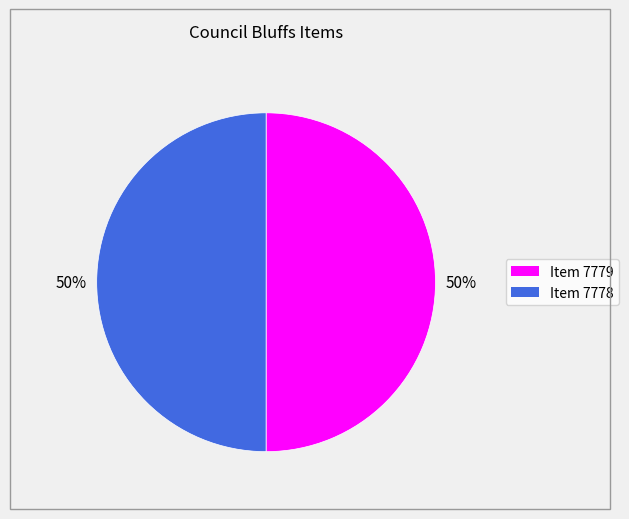

Do Item 7778 and Item 7779 together represent more than half of the pie?

Yes